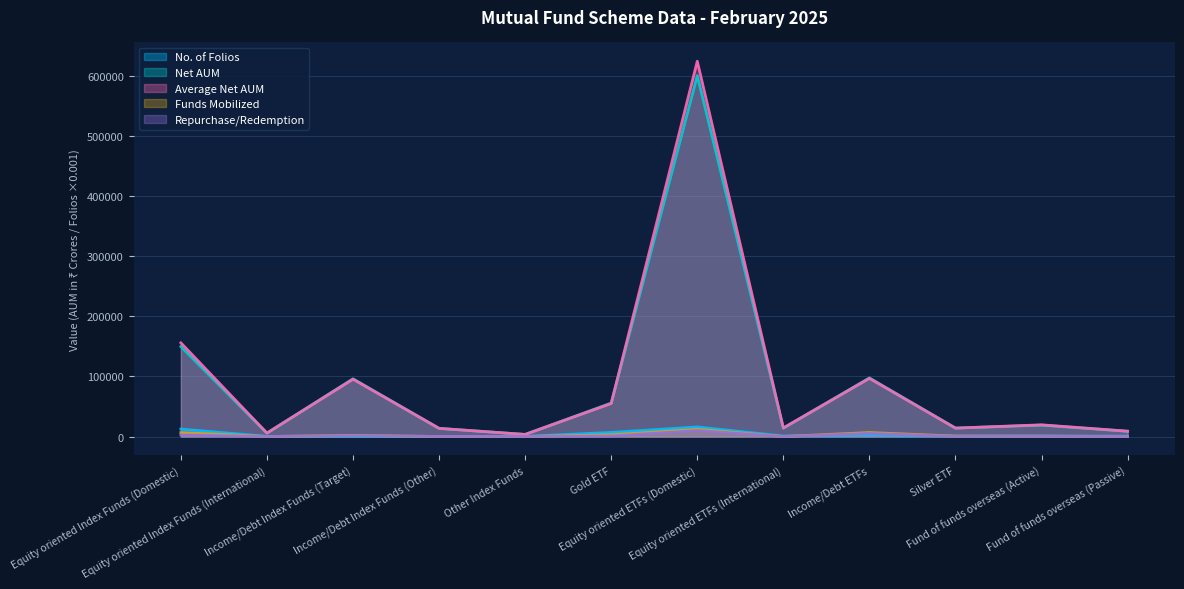

Is it true that Funds Mobilized equals 4123.4 at Gold ETF?

False